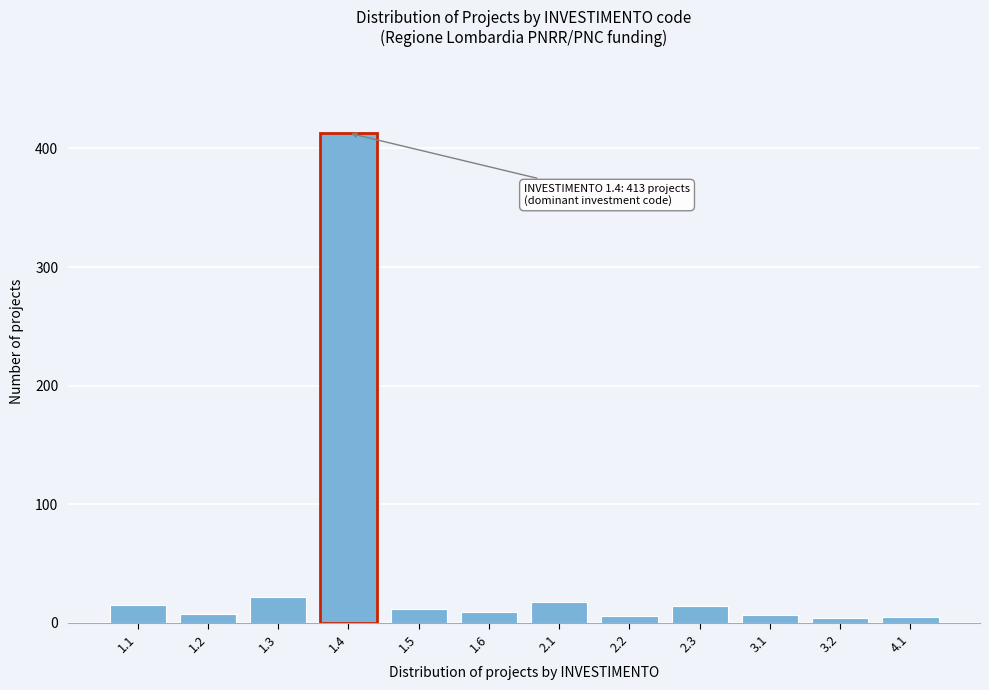

What is the greatest value displayed?

413